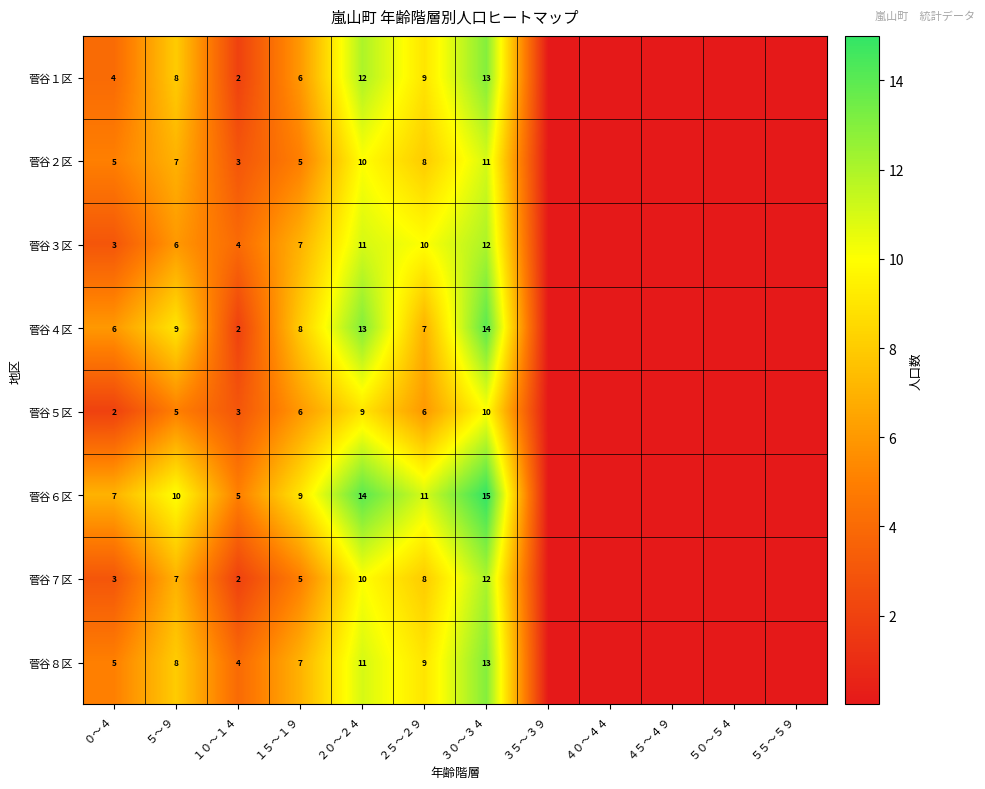

List the labels in order of 菅谷８区 value, smallest first.

３５～３９, ４０～４４, ４５～４９, ５０～５４, ５５～５９, １０～１４, ０～４, １５～１９, ５～９, ２５～２９, ２０～２４, ３０～３４